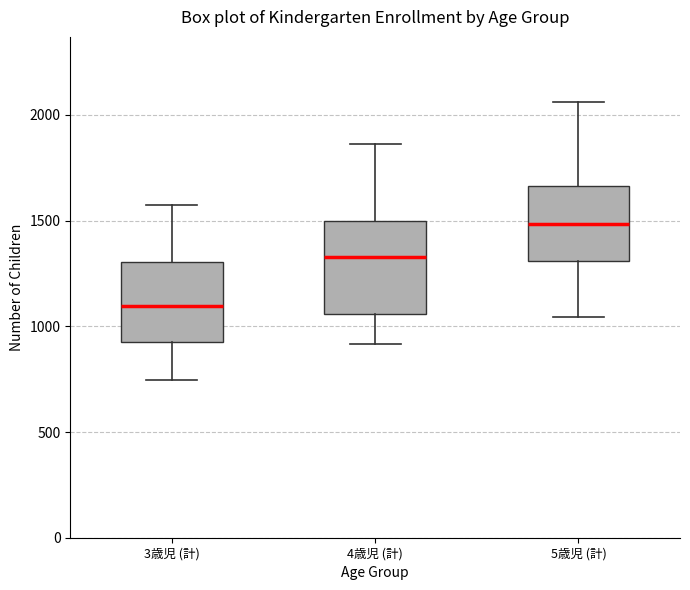

Where is the upper edge of the box for 4歳児 (計) on the y-axis? The values are not printed on the chart, so give them approximately, as read against the axis.

1500